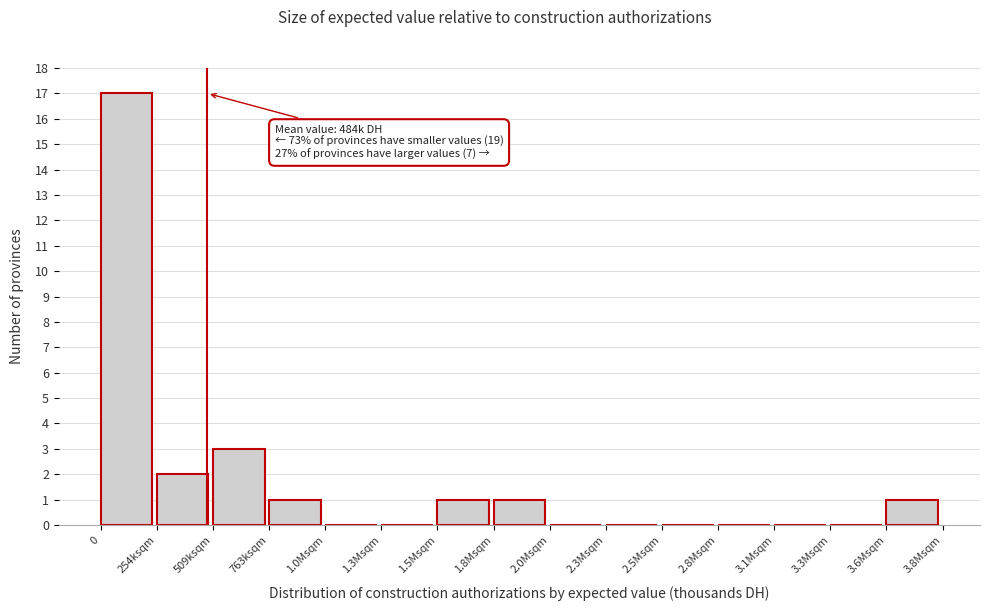

Reading left to right, what are all the values shown in this chart?

0=17	254ksqm=2	509ksqm=3	763ksqm=1	1.0Msqm=0	1.3Msqm=0	1.5Msqm=1	1.8Msqm=1	2.0Msqm=0	2.3Msqm=0	2.5Msqm=0	2.8Msqm=0	3.1Msqm=0	3.3Msqm=0	3.6Msqm=1